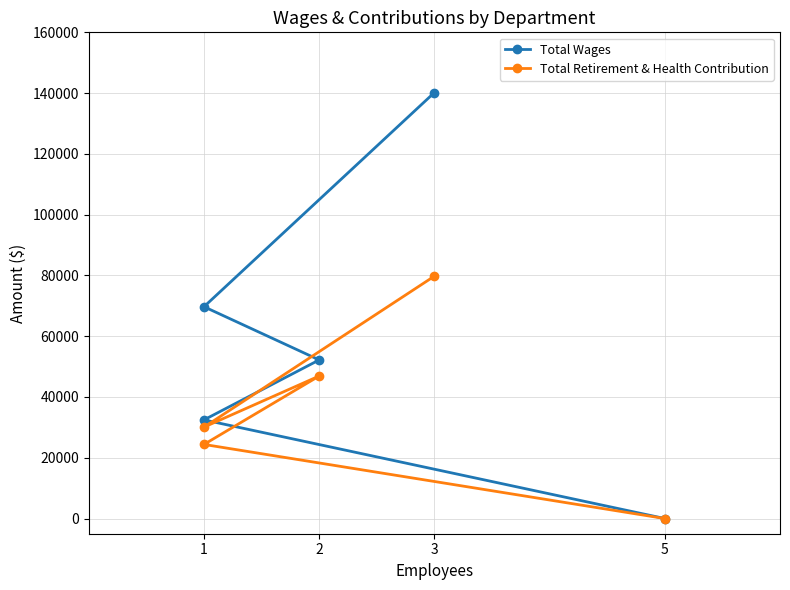

Count the number of categories in the chart.

5